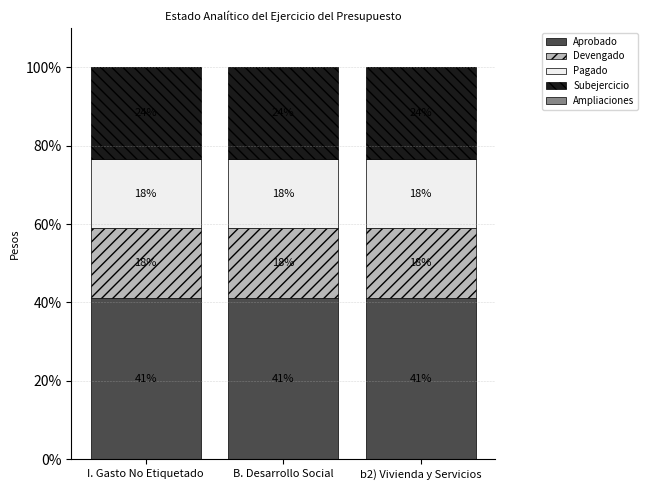

How many bars are there in total?

3